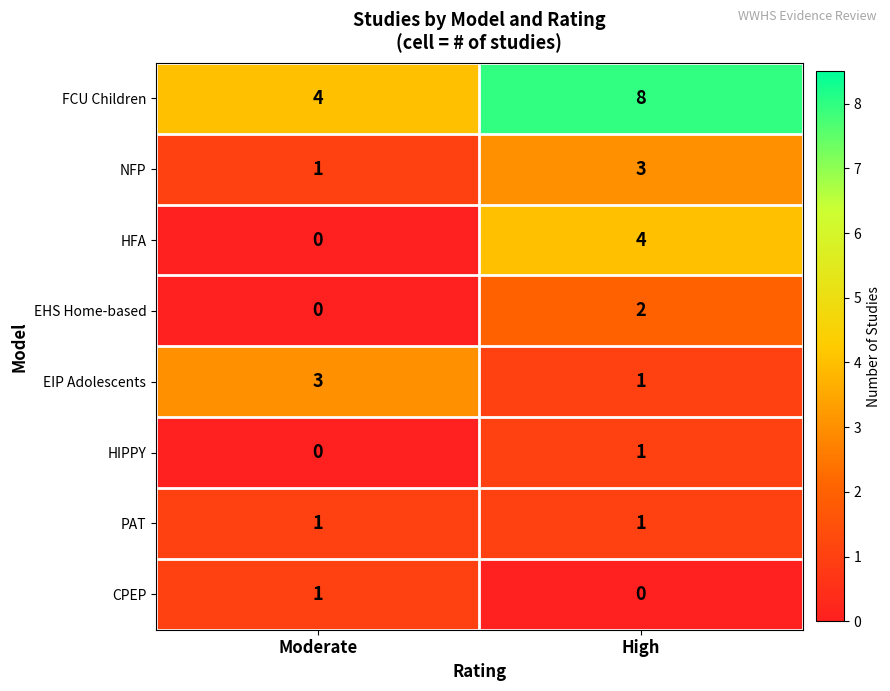

At which category is the sum across all series the highest?

High